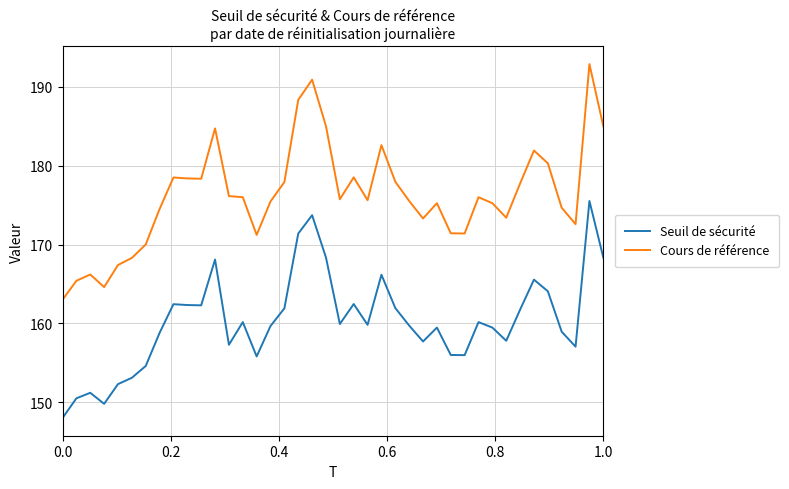

True or false: Seuil de sécurité and Cours de référence cross at least once.

False